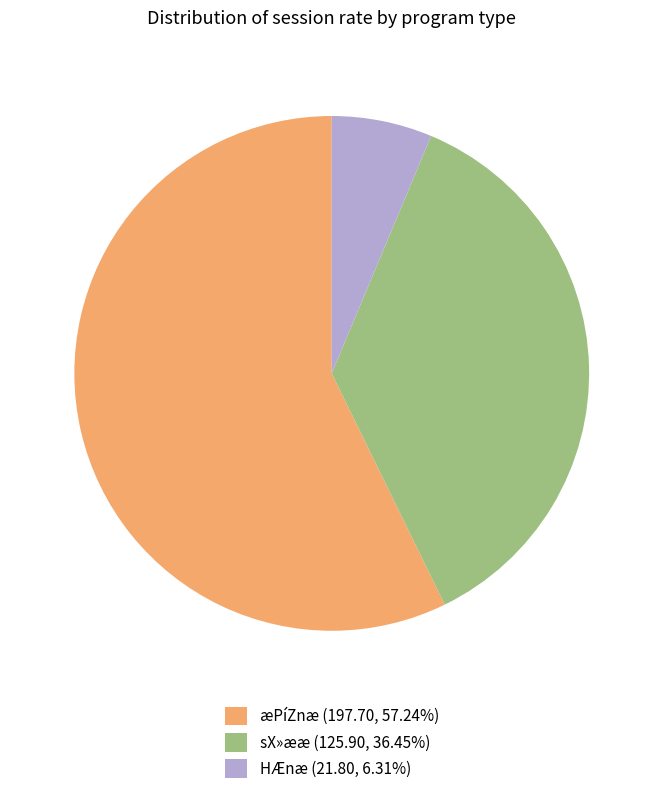

Is there a majority slice in this chart?

Yes